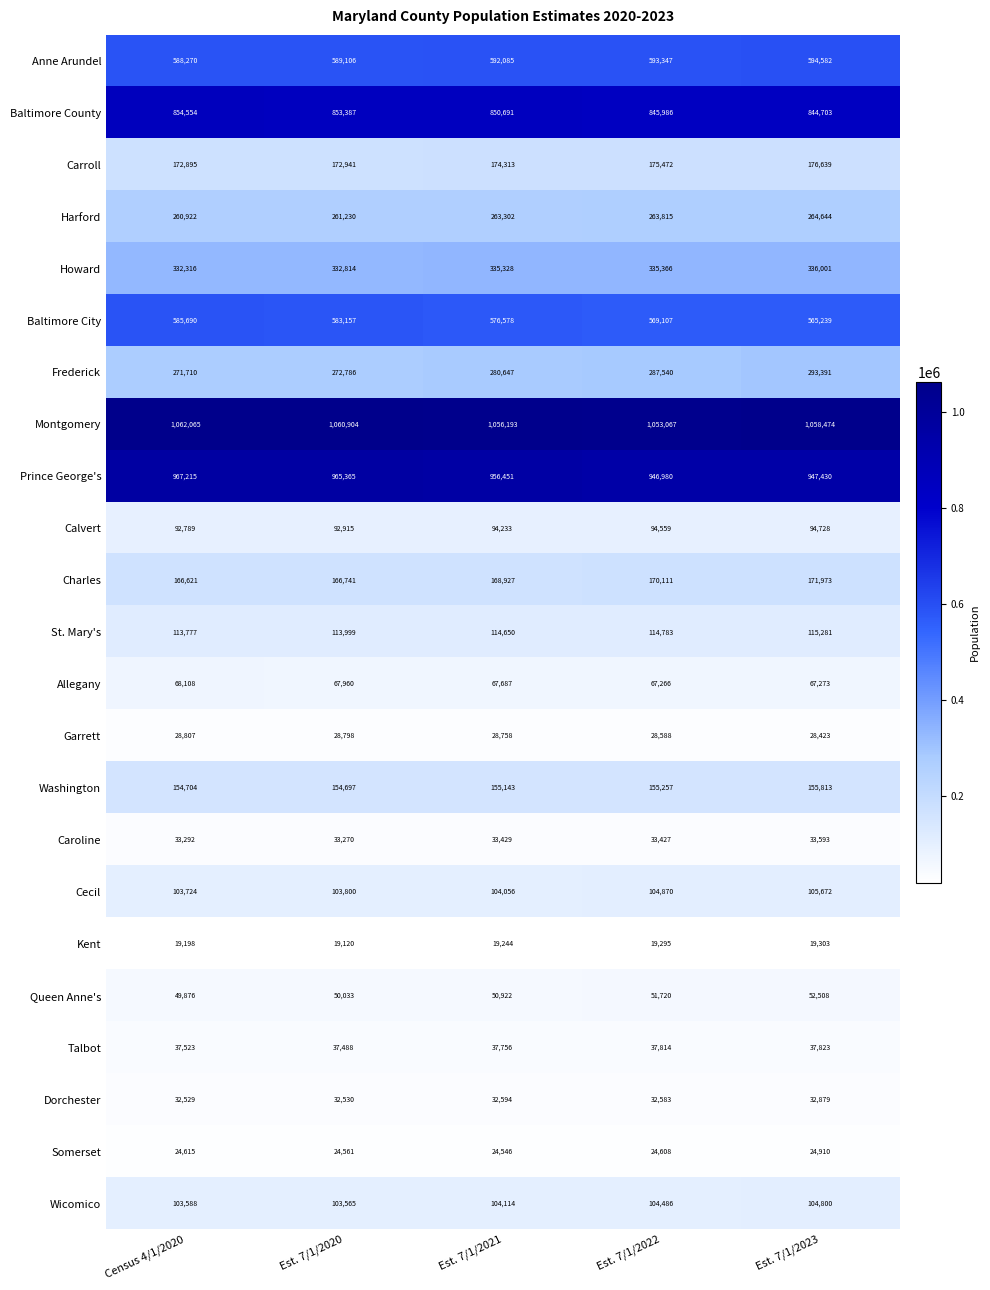

At which label is Talbot closest to 37655?

Est. 7/1/2021